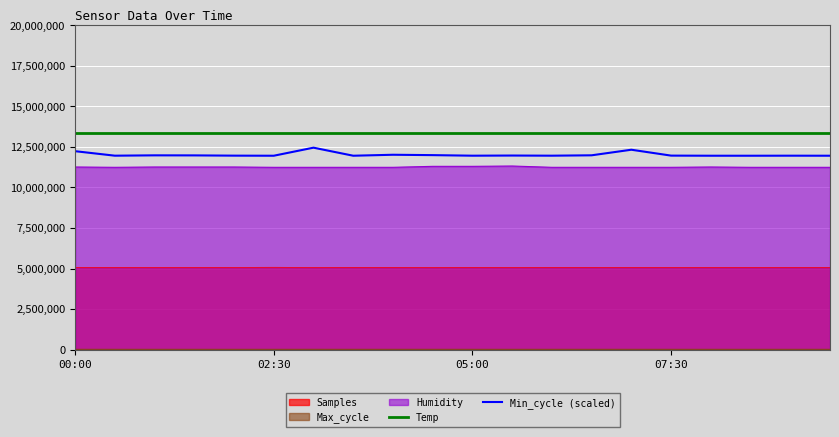

True or false: Min_cycle (scaled) and Temp intersect in this chart.

False